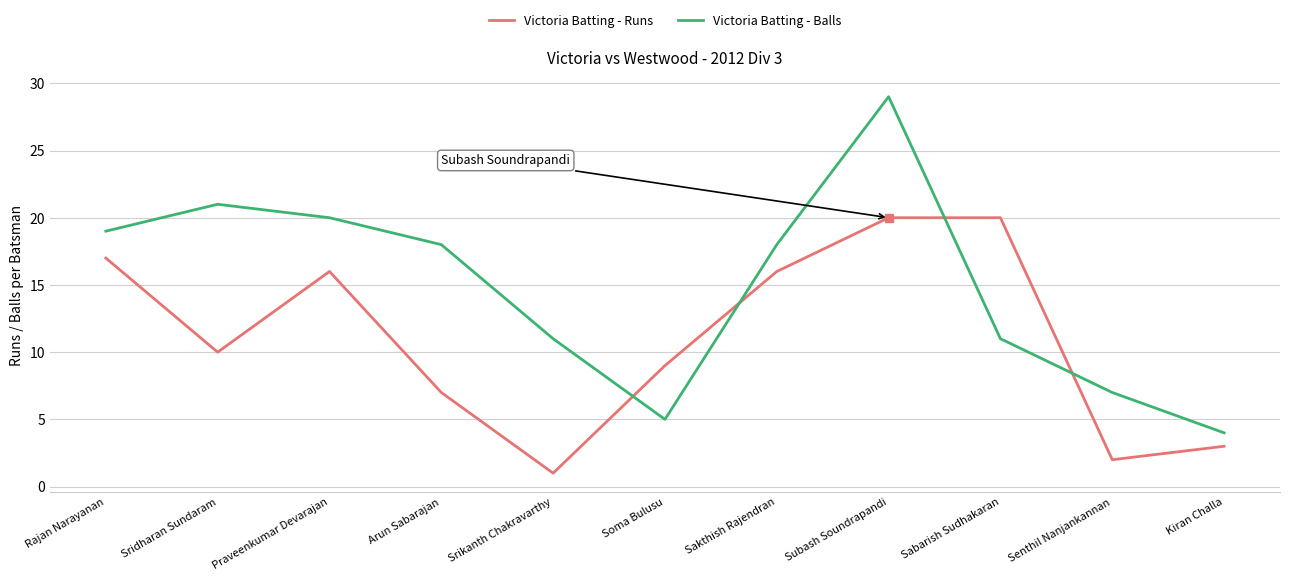

Rank the series at Srikanth Chakravarthy from lowest to highest value.

Victoria Batting - Runs, Victoria Batting - Balls